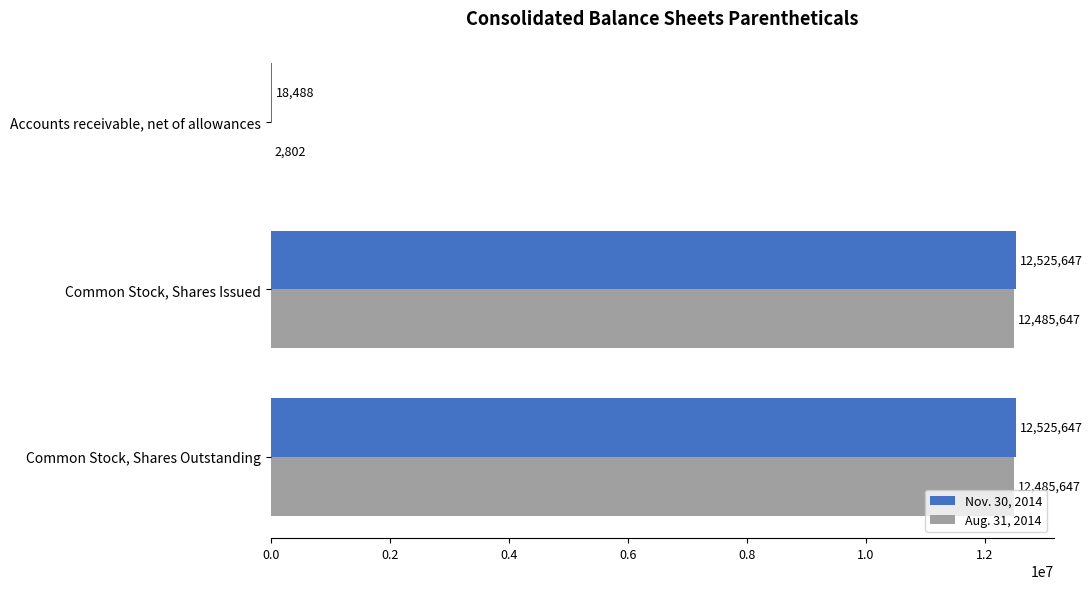

Read the Nov. 30, 2014 value at Common Stock, Shares Issued, to the nearest 50.

12525650